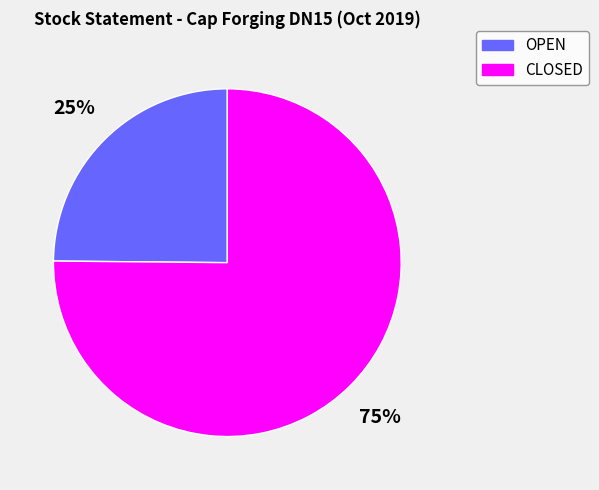

The CLOSED slice represents 63% of the pie. True or false?

False